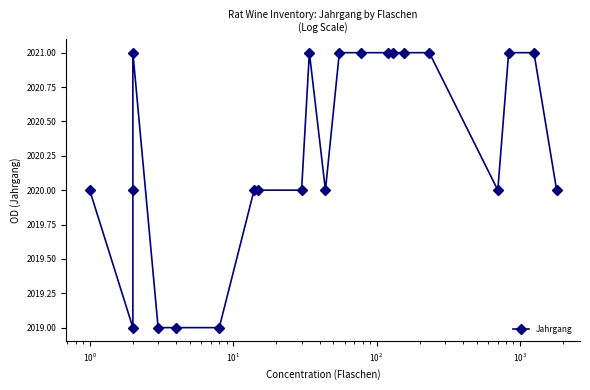

Count the number of data series in this chart.

1